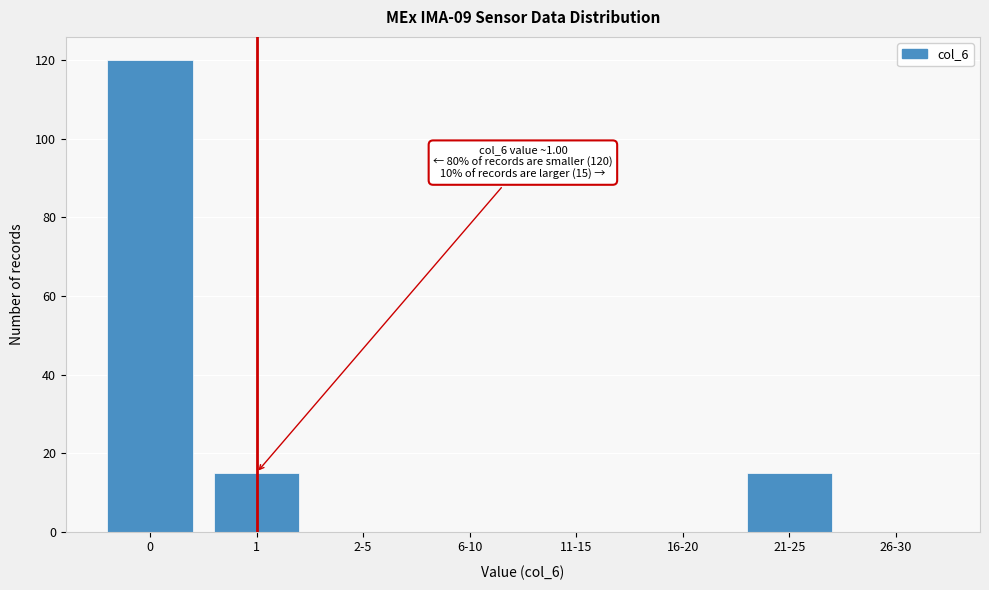

Reading left to right, list all the values displayed in this chart.

0=120	1=15	2-5=0	6-10=0	11-15=0	16-20=0	21-25=15	26-30=0